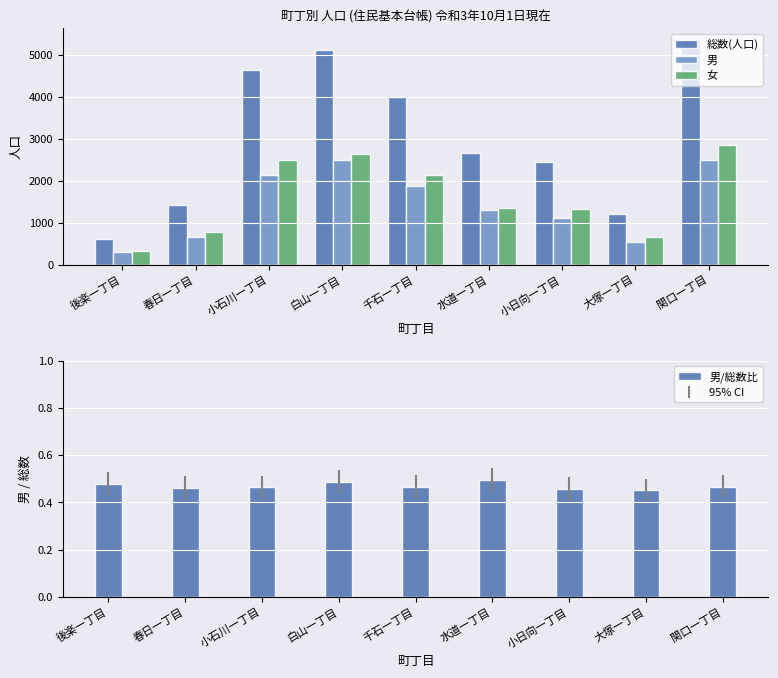

Count the number of categories in the chart.

9